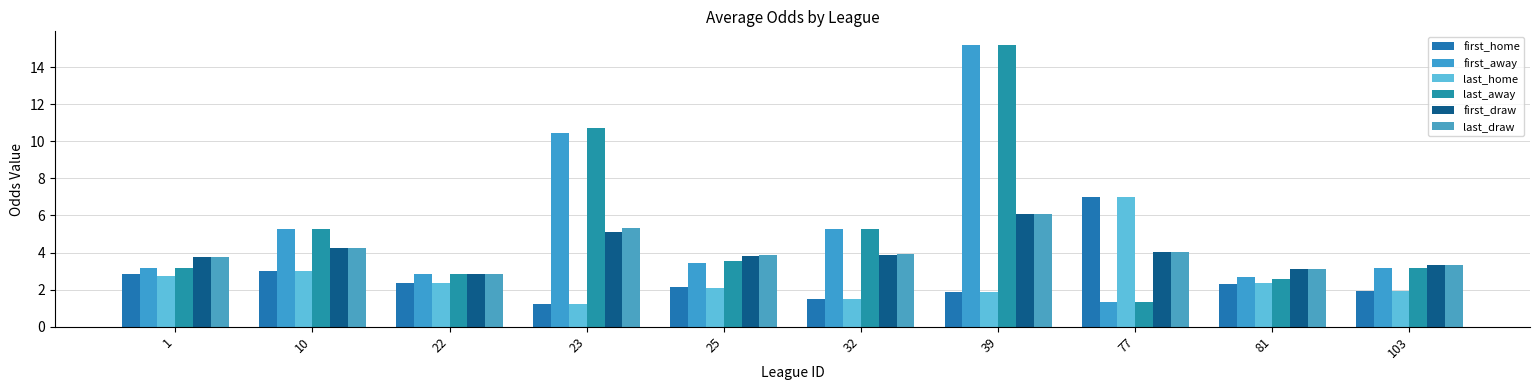

How many values in the last_away series are below 3?

3